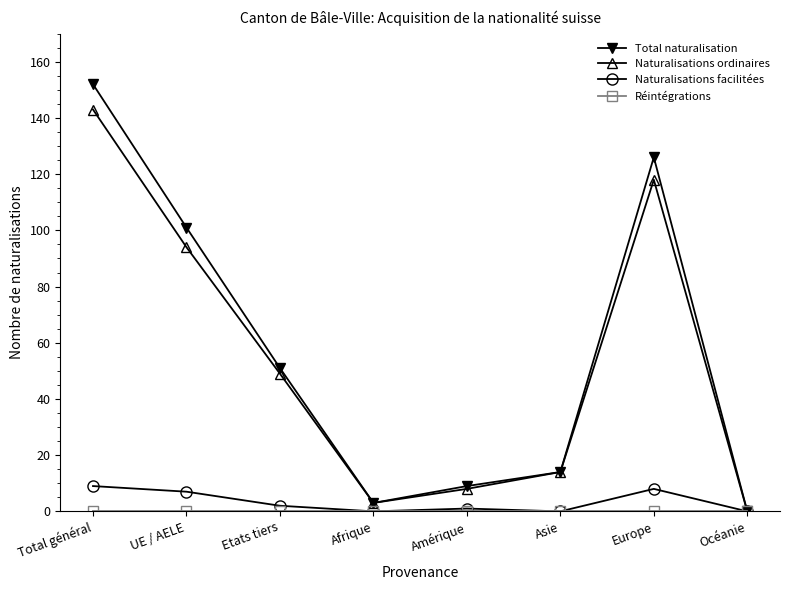

Where is the first local maximum for Naturalisations ordinaires?

Europe